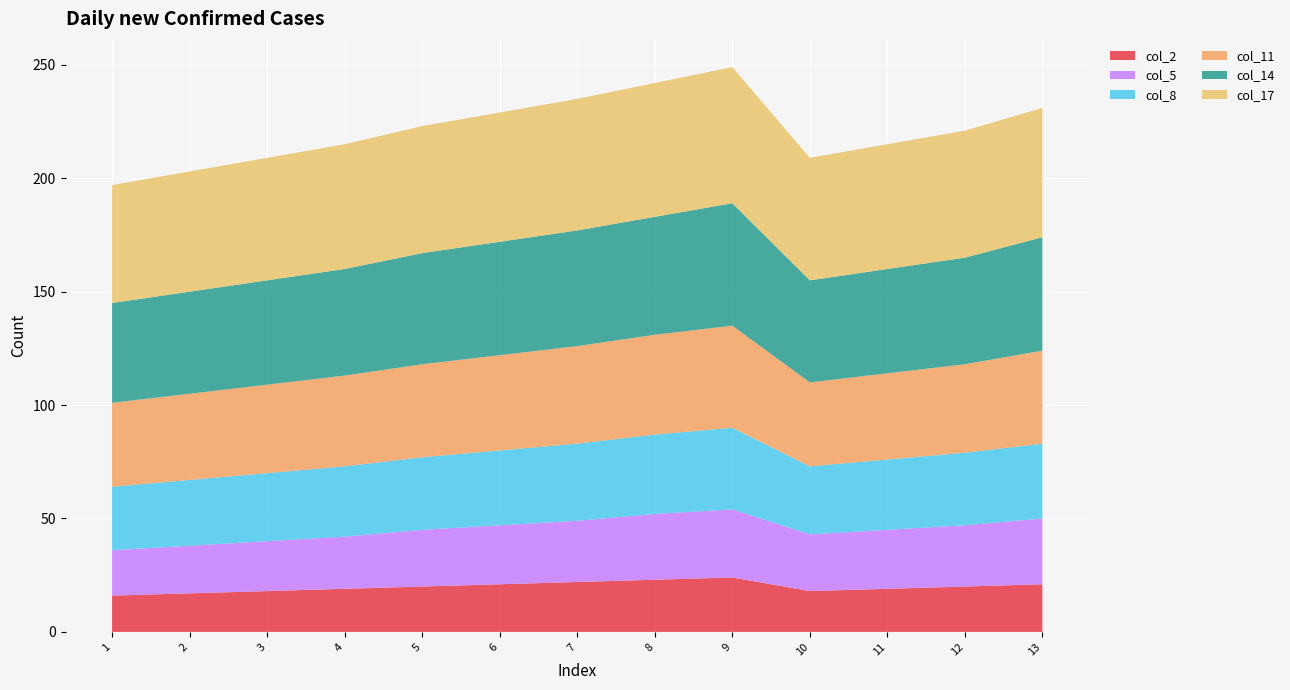

Reading left to right, transcribe all the data shown in this chart.

col_2: 1=16	2=17	3=18	4=19	5=20	6=21	7=22	8=23	9=24	10=18	11=19	12=20	13=21
col_5: 1=20	2=21	3=22	4=23	5=25	6=26	7=27	8=29	9=30	10=25	11=26	12=27	13=29
col_8: 1=28	2=29	3=30	4=31	5=32	6=33	7=34	8=35	9=36	10=30	11=31	12=32	13=33
col_11: 1=37	2=38	3=39	4=40	5=41	6=42	7=43	8=44	9=45	10=37	11=38	12=39	13=41
col_14: 1=44	2=45	3=46	4=47	5=49	6=50	7=51	8=52	9=54	10=45	11=46	12=47	13=50
col_17: 1=52	2=53	3=54	4=55	5=56	6=57	7=58	8=59	9=60	10=54	11=55	12=56	13=57